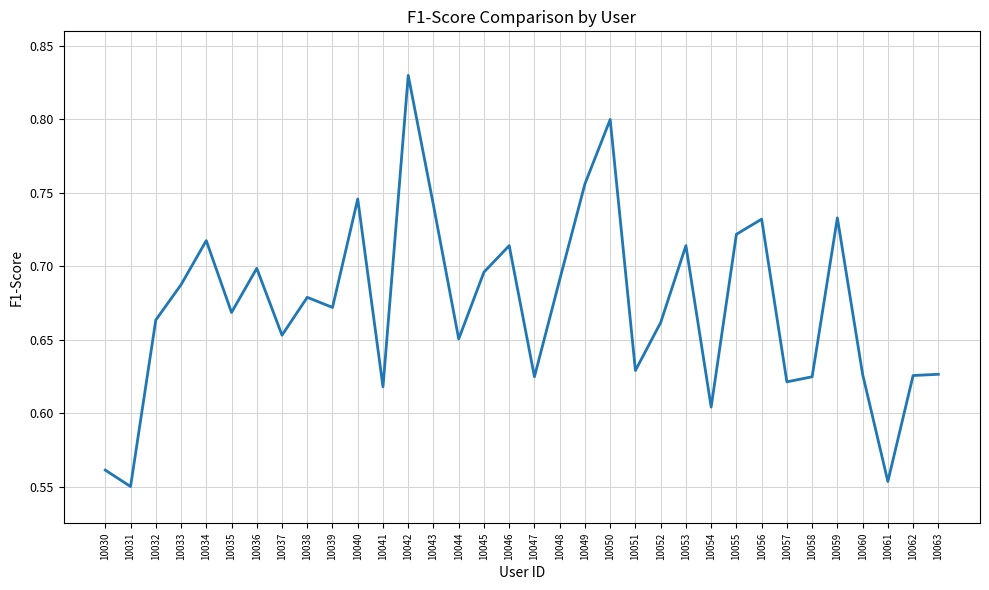

Between 10049 and 10033, which is larger?

10049